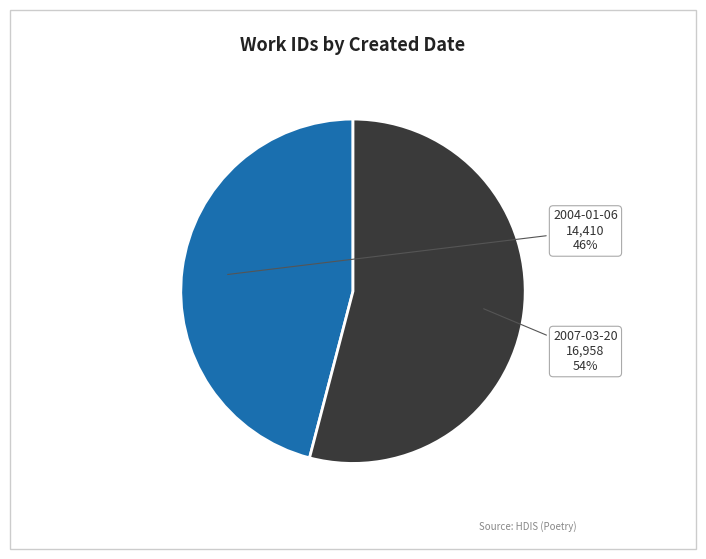

True or false: 2007-03-20 accounts for 54% of the total.

True